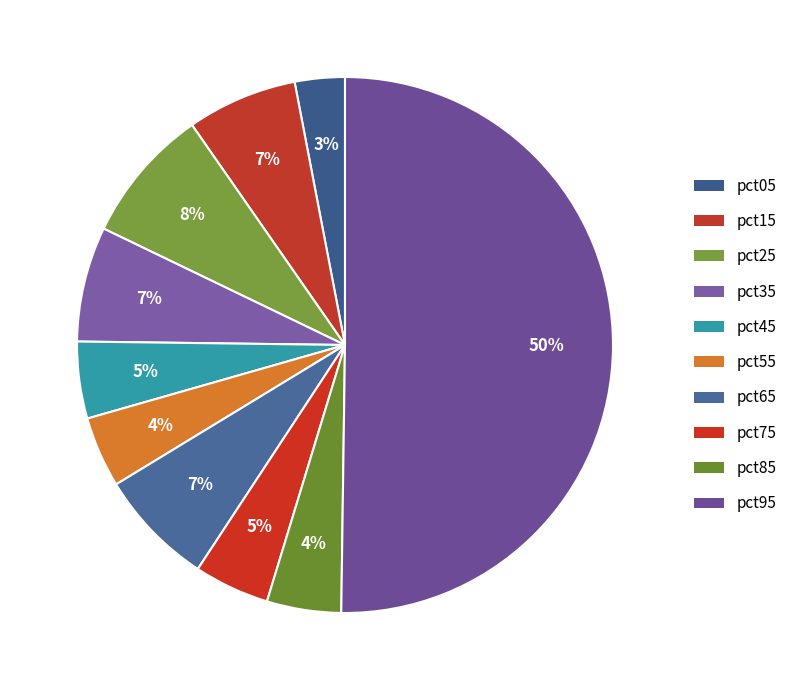

Do pct55 and pct05 together represent more than half of the pie?

No